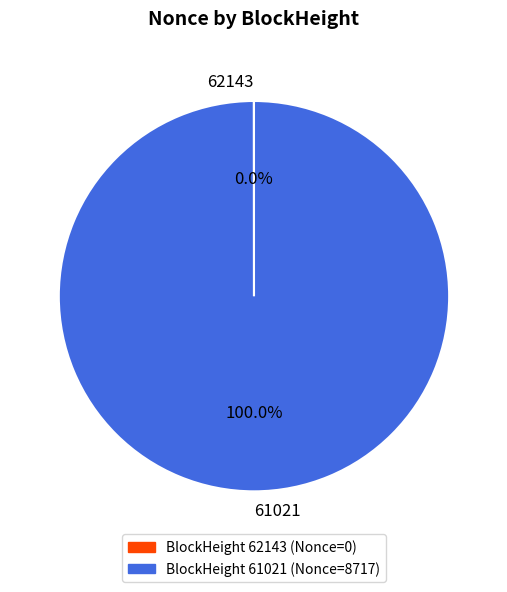

Does any single category account for the majority?

Yes